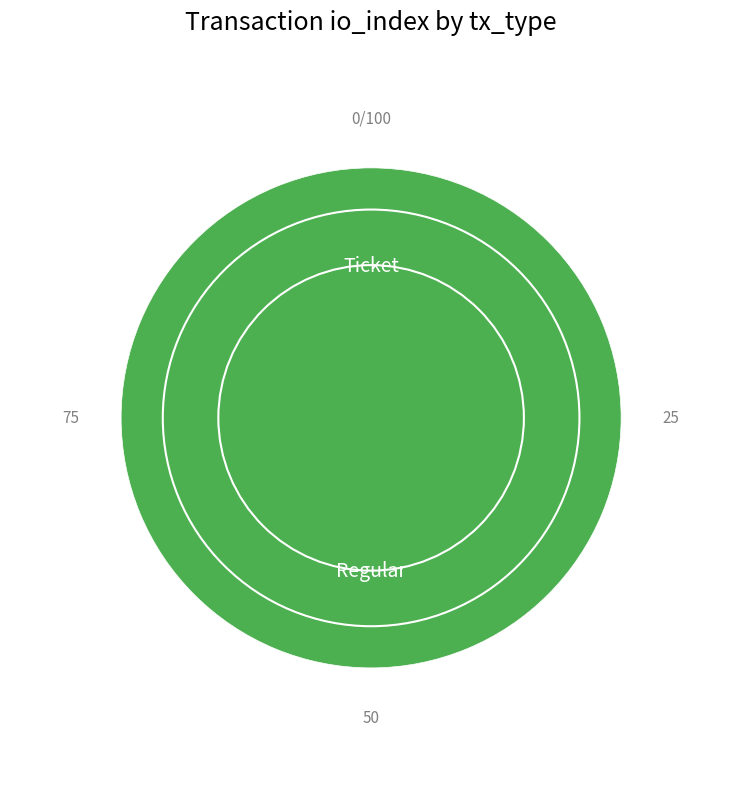

Rank the categories by value from lowest to highest.

Ticket, Regular